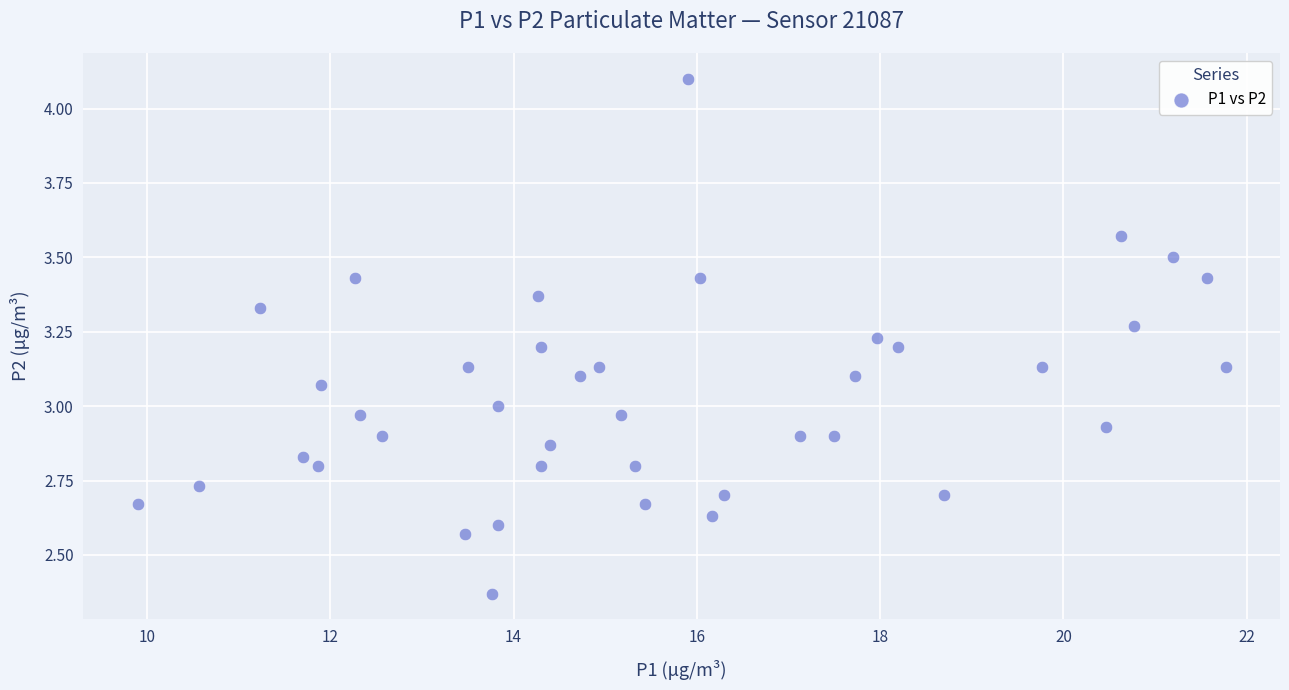

What is the range of X values (max minus min)?

11.9